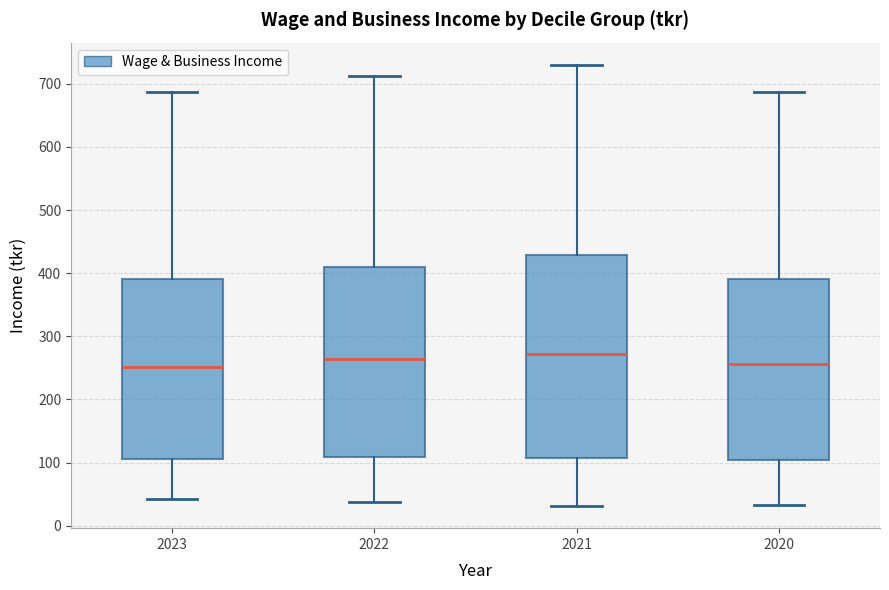

Where does the median line of the box at x = 2020 sit on the y-axis? The values are not printed on the chart, so give them approximately, as read against the axis.

260